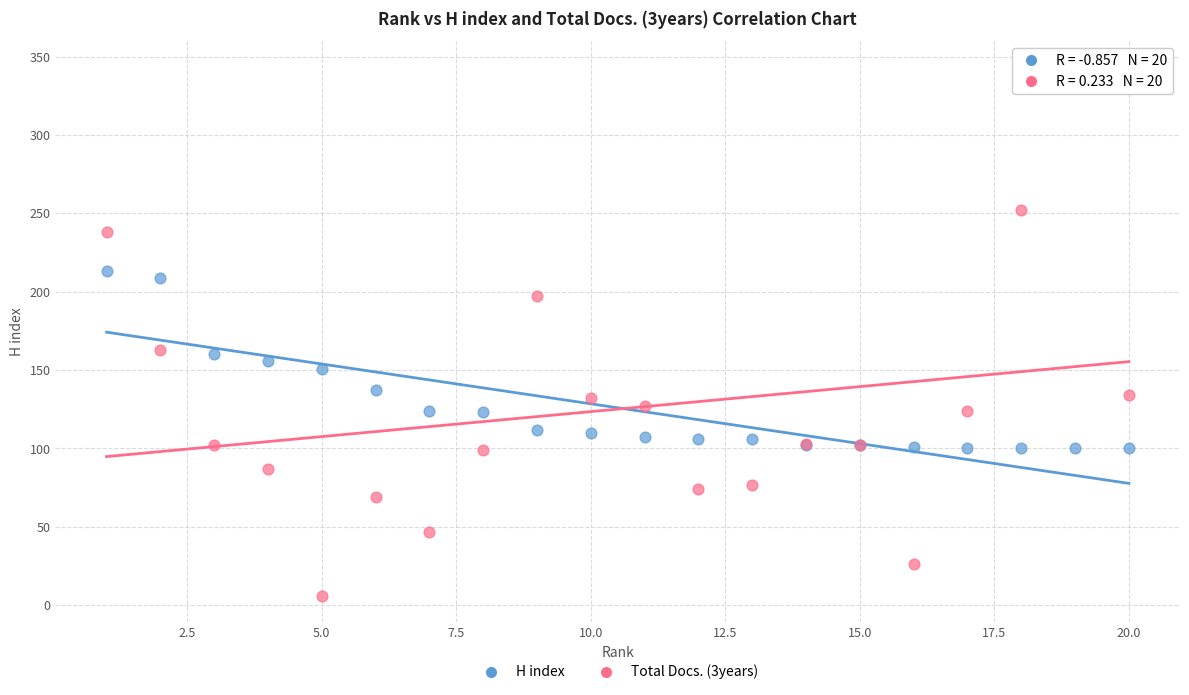

Which series has the widest spread of Y values?

Total Docs. (3years)